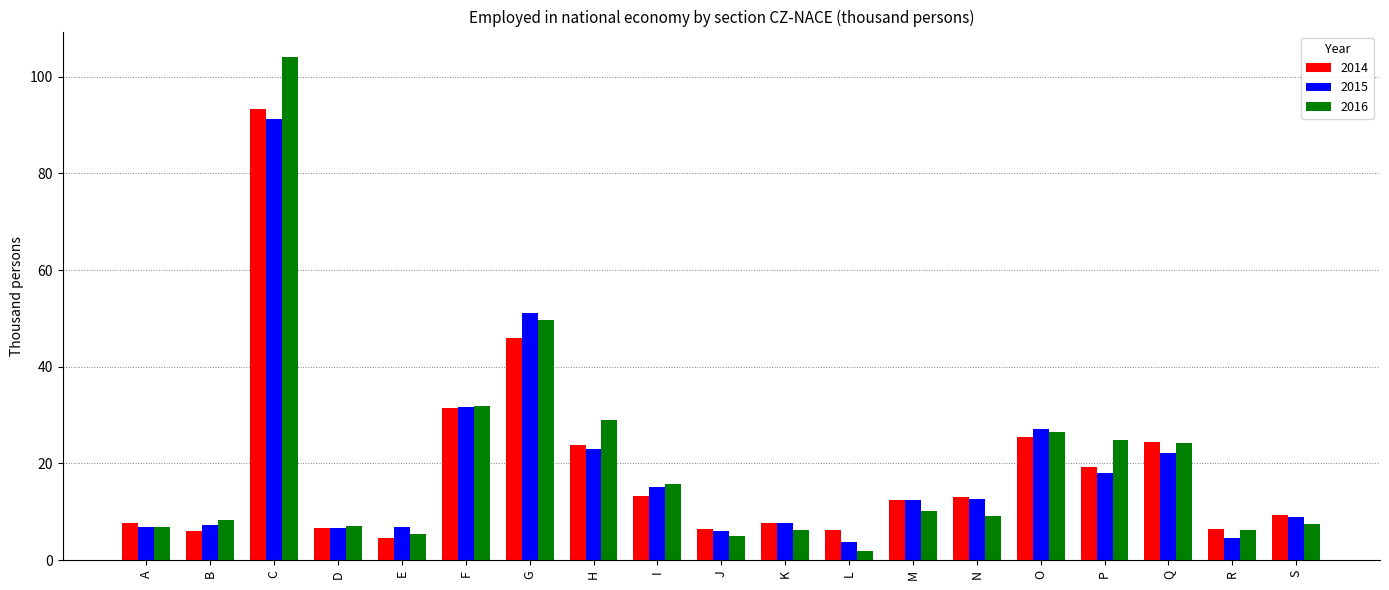

Is the value of 2014 at M greater than the value of 2015 at P?

No